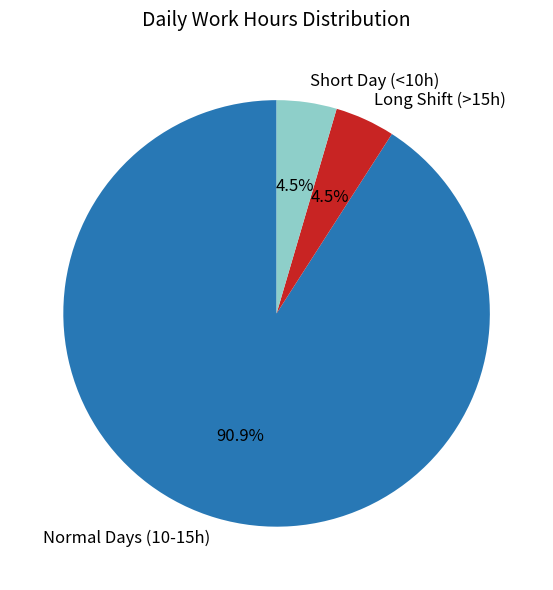

Combined, do Long Shift (>15h) and Short Day (<10h) account for over 50%?

No